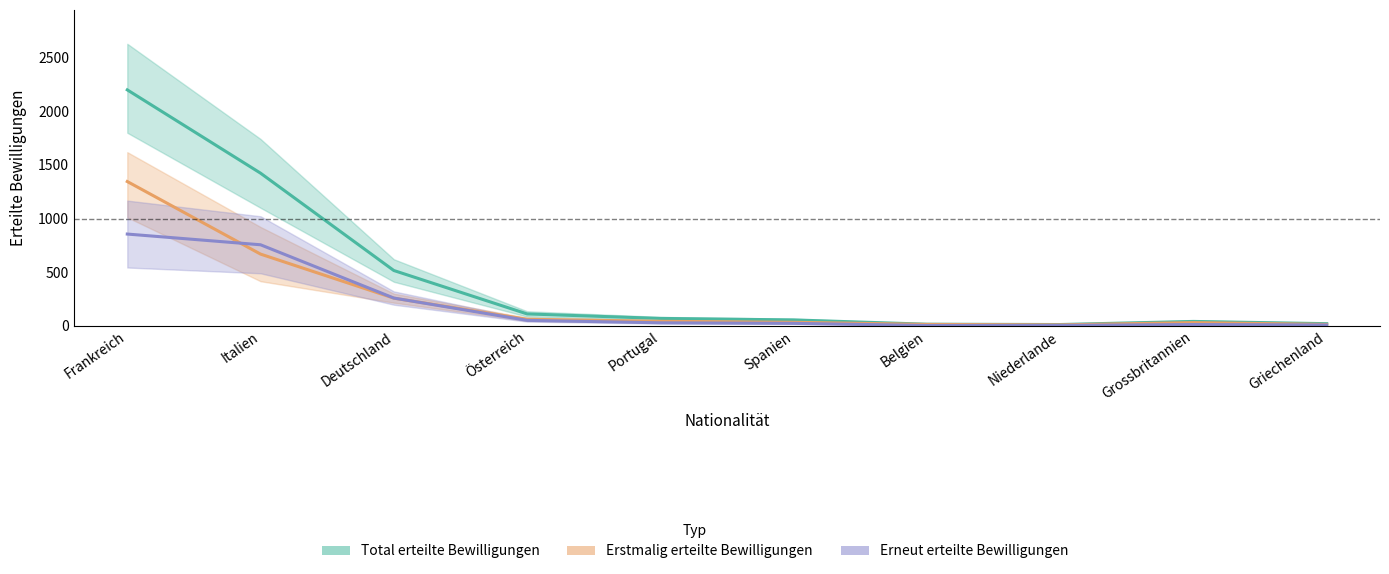

Between which two adjacent categories do Erstmalig erteilte Bewilligungen and Erneut erteilte Bewilligungen first intersect?

Frankreich and Italien